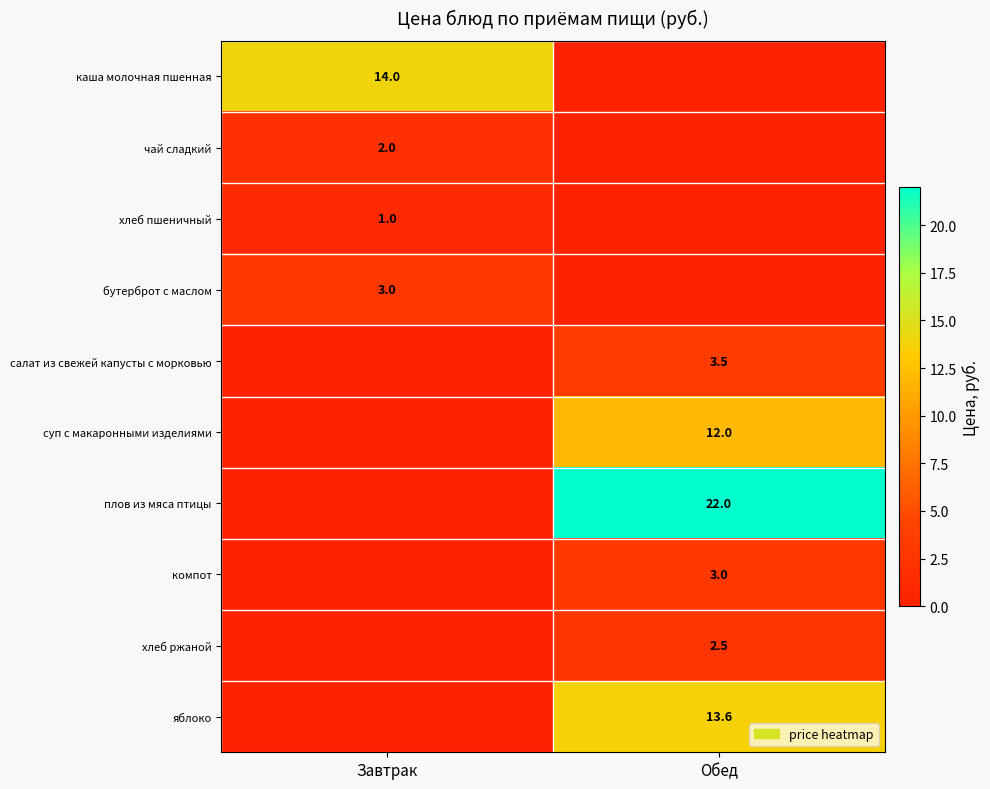

What is the spread (max minus min) of values at Завтрак?

14.0